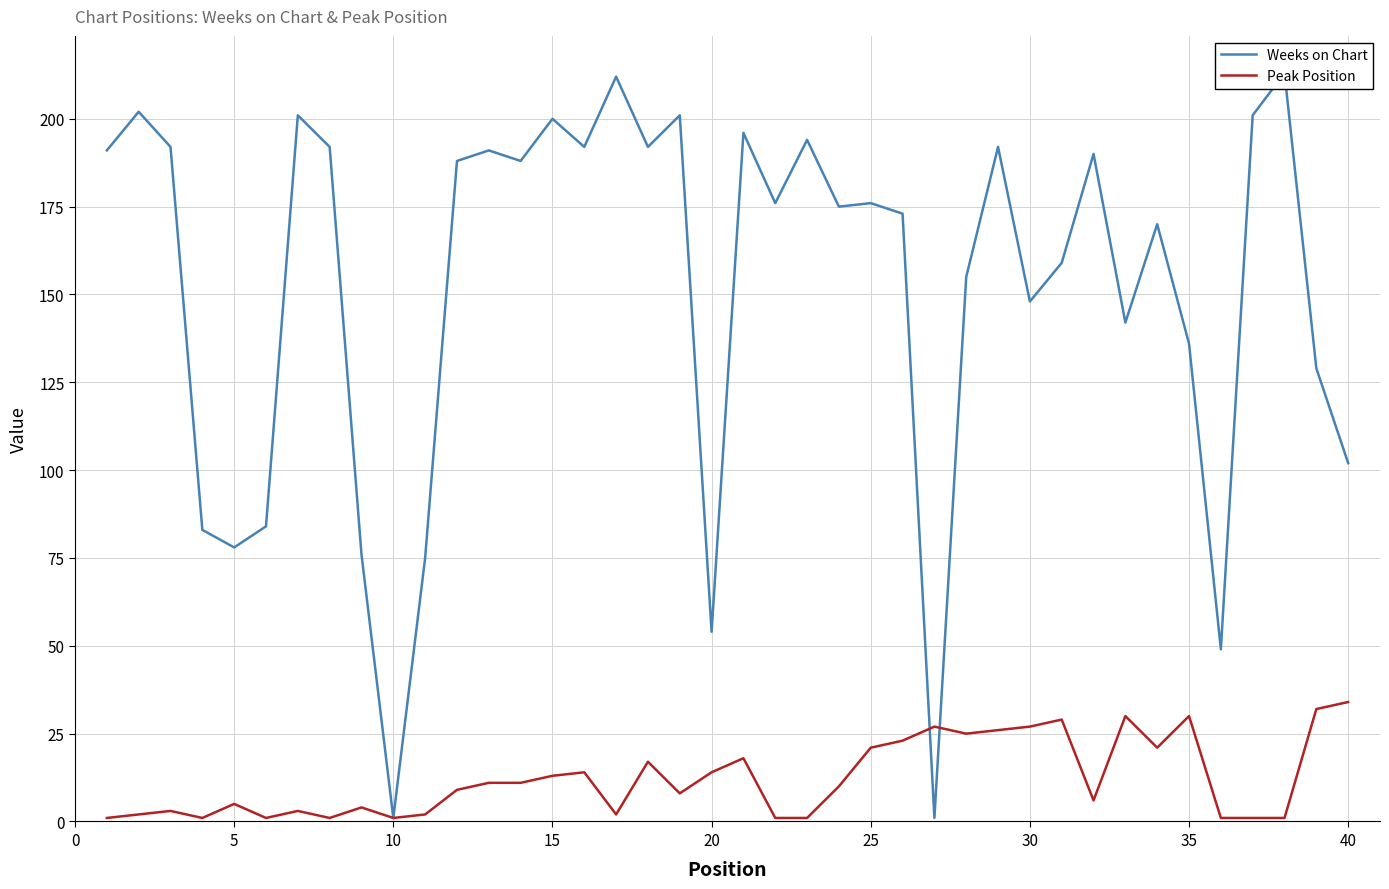

What is the sum of all Weeks on Chart values?

6070